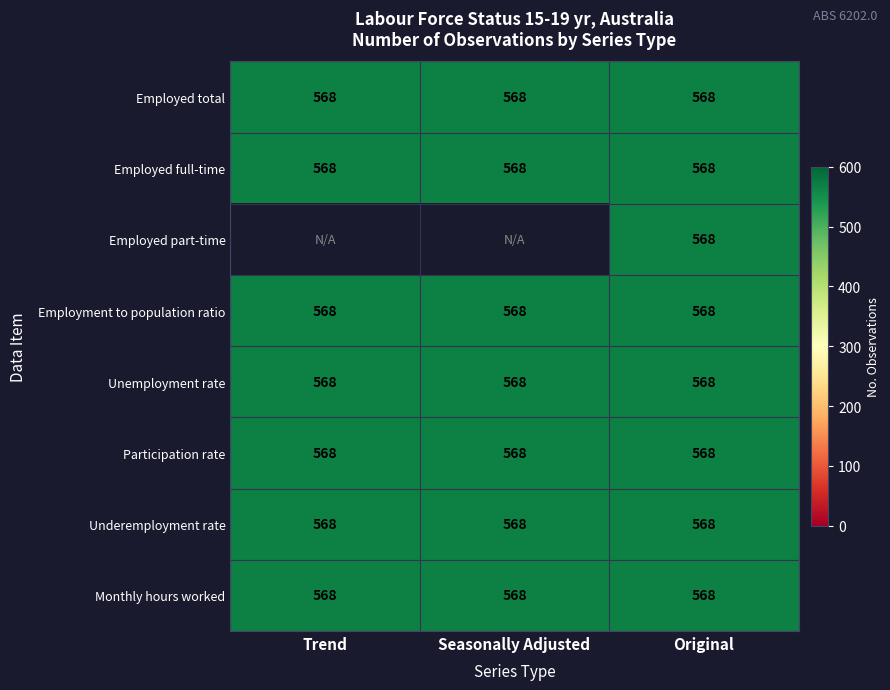

What is the sum of all Employment to population ratio values?

1704